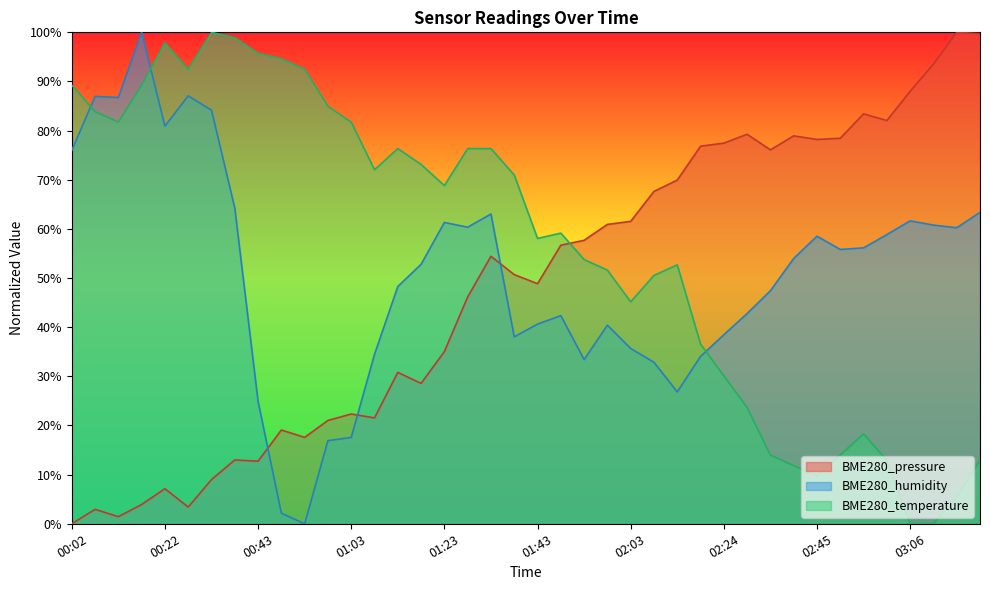

The value of BME280_pressure at 01:58 is 60.9. True or false?

True